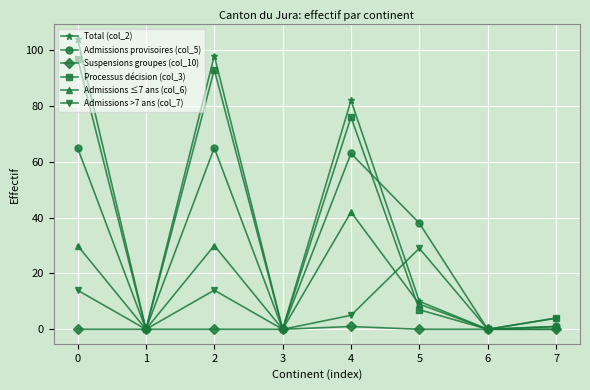

Which series has the largest range (max minus min)?

Total (col_2)